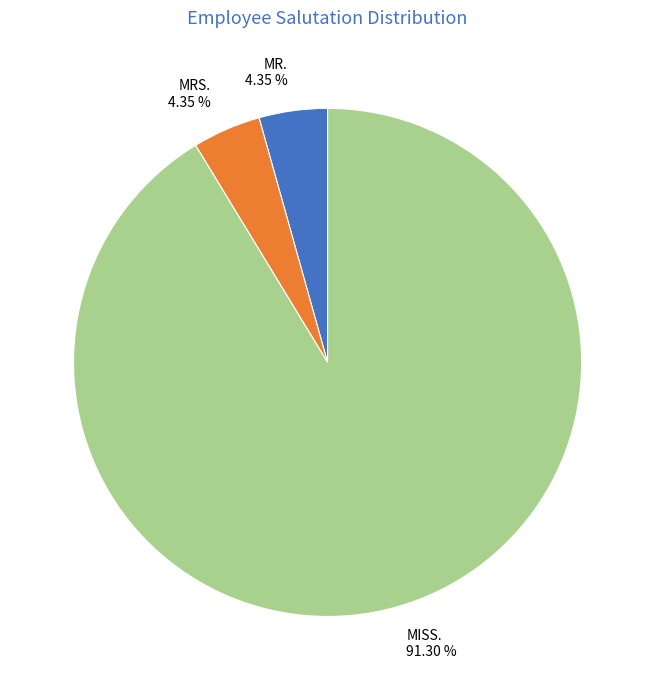

Combined, do MRS. and MISS. account for over 50%?

Yes